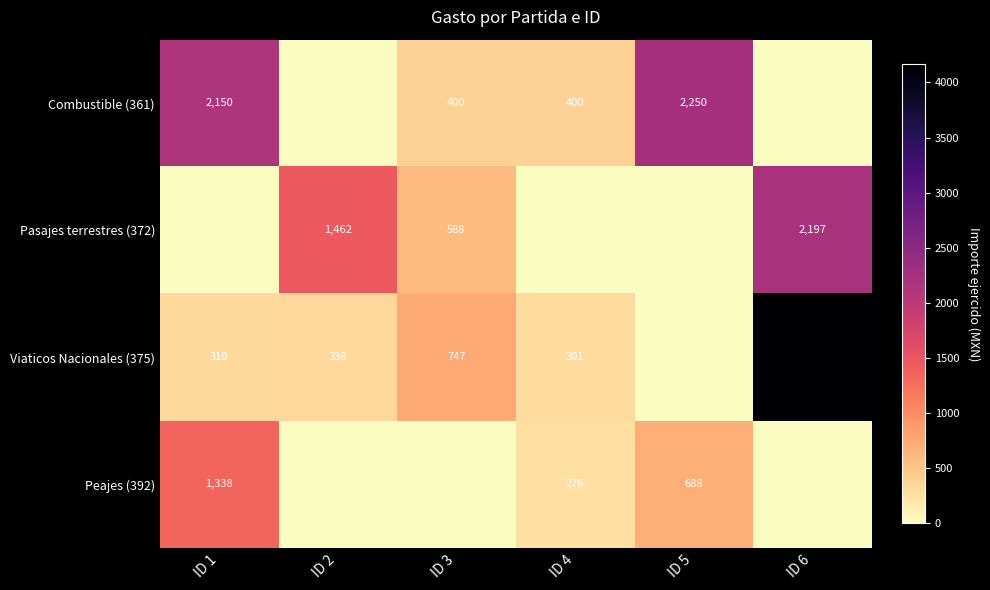

The value of Viaticos Nacionales (375) at ID 6 is 5484. True or false?

False